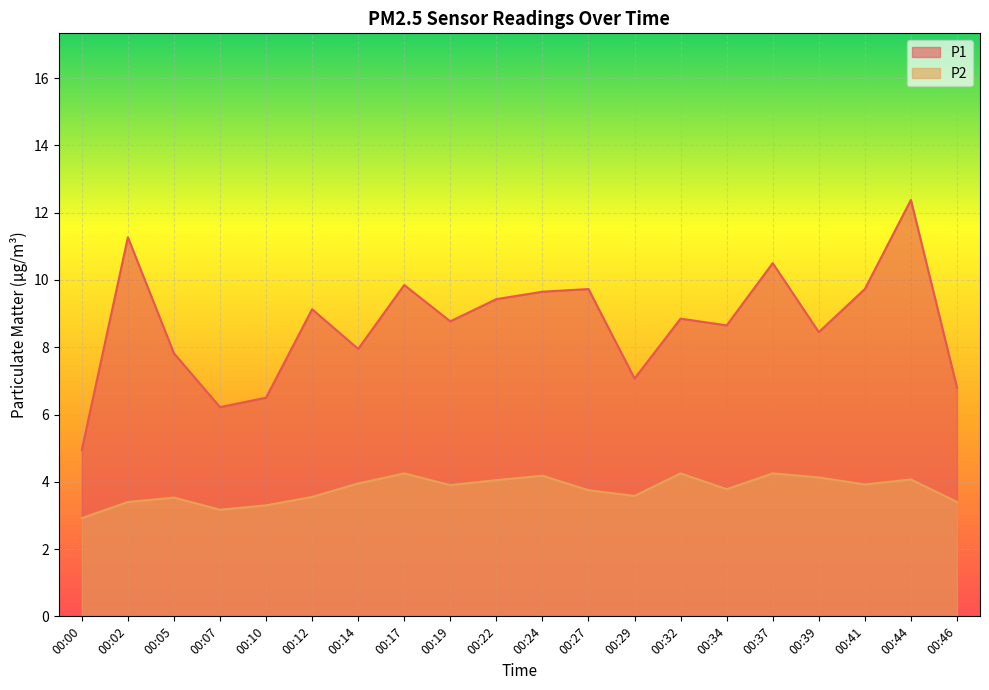

At which label does P1 reach its minimum?

00:00